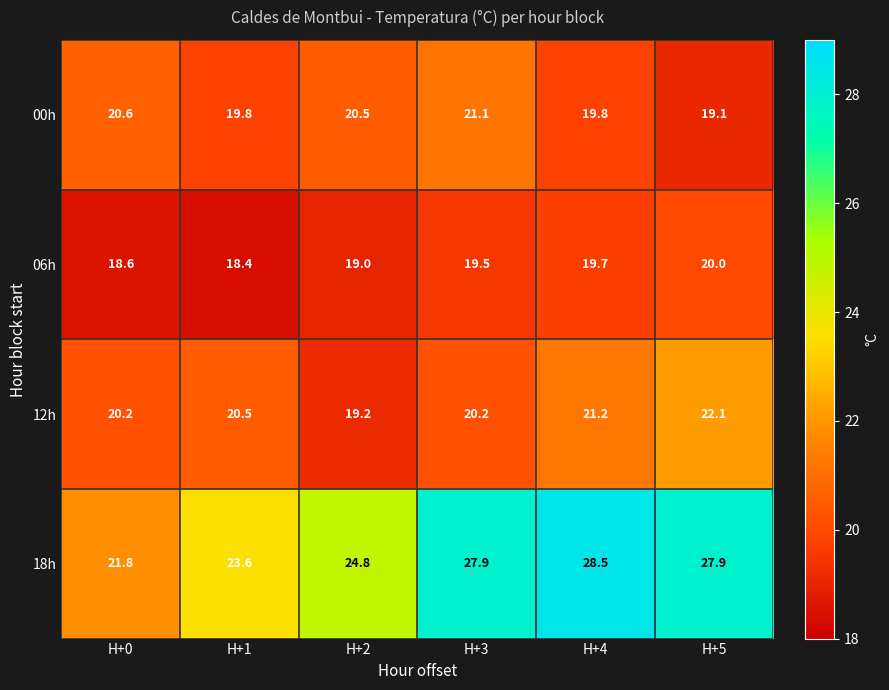

The 06h series shows 18.6 at H+0. True or false?

True